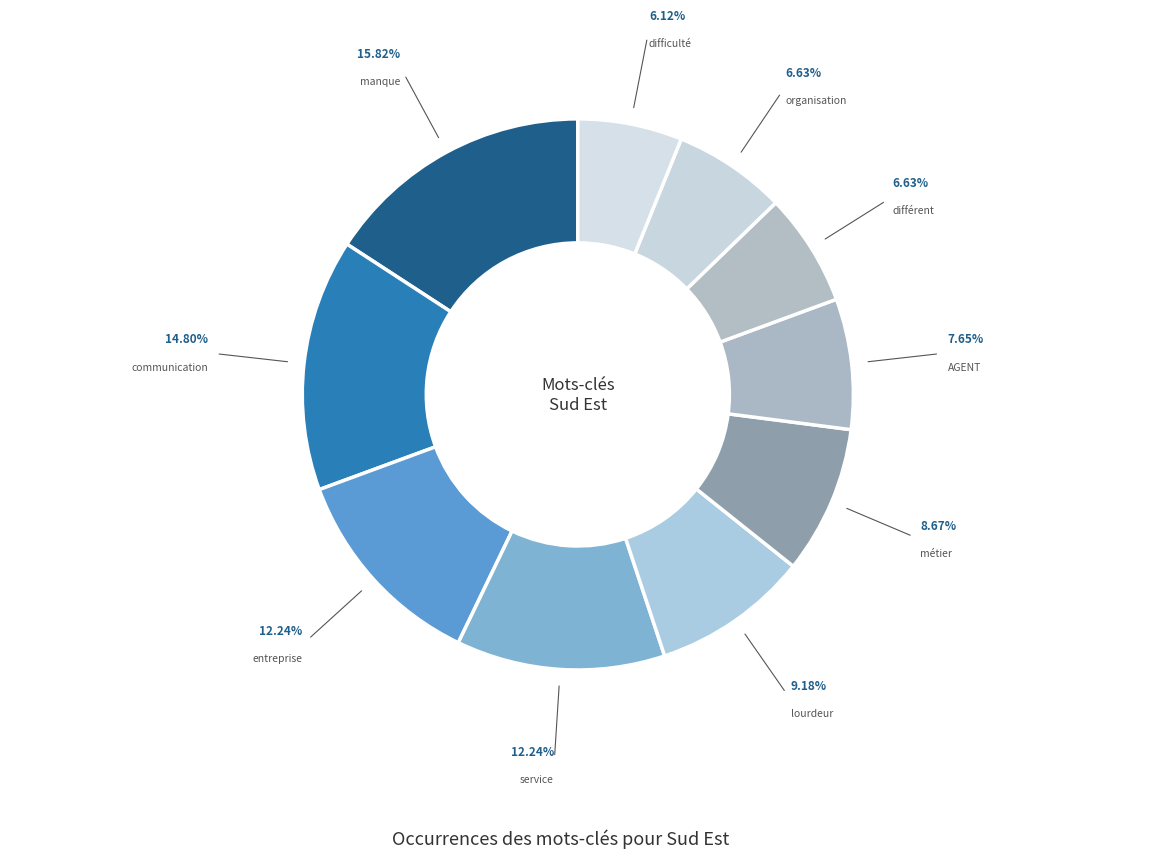

Approximately how many times larger is the value at métier compared to service?

0.7